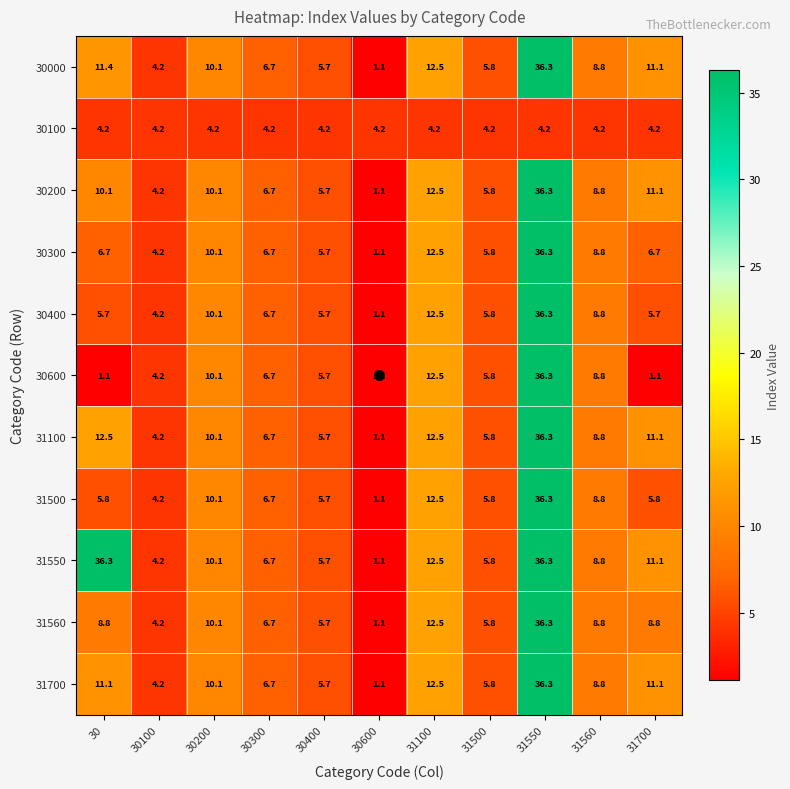

What is the sum of all 30600 values?

93.4